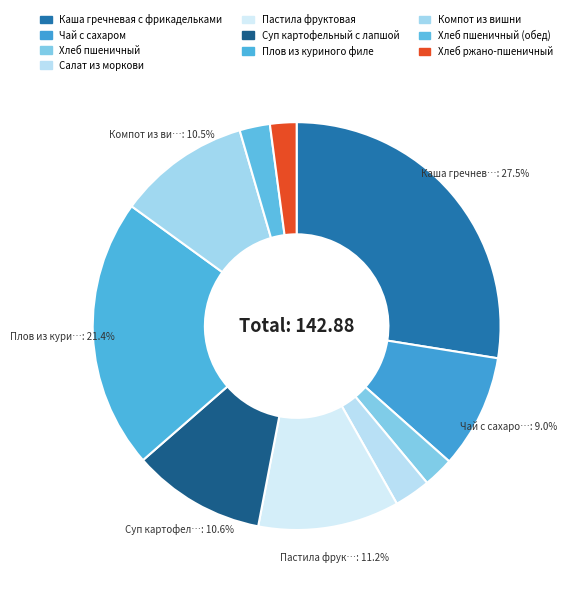

How many slices are in this pie chart?

10